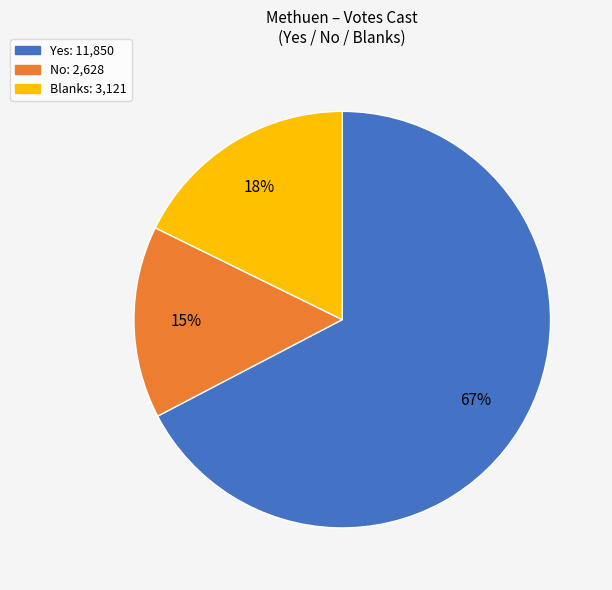

To the nearest percent, what is the combined percentage of Yes and No?

82%